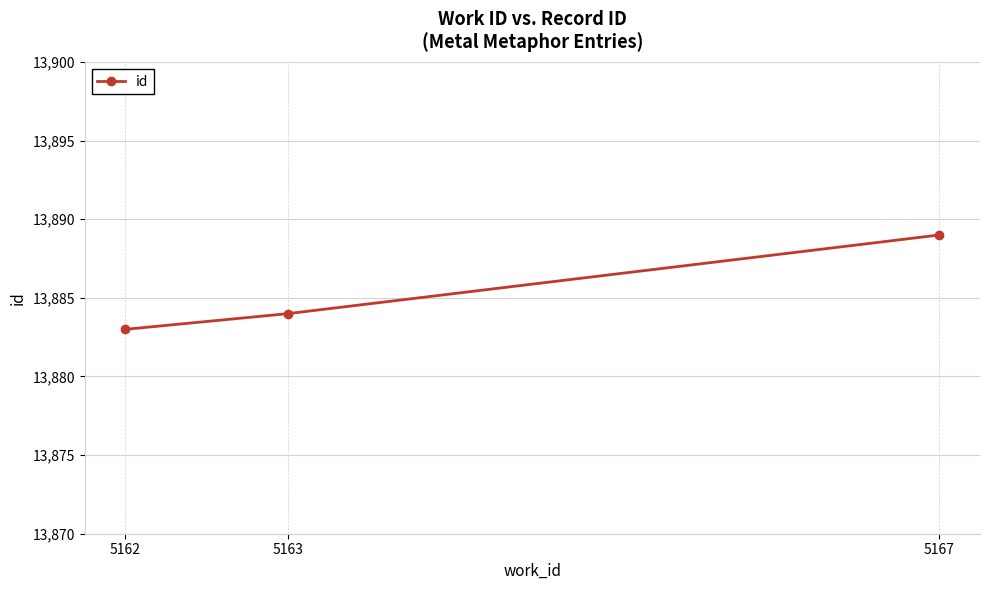

Which has a higher value, 5162 or 5167?

5167